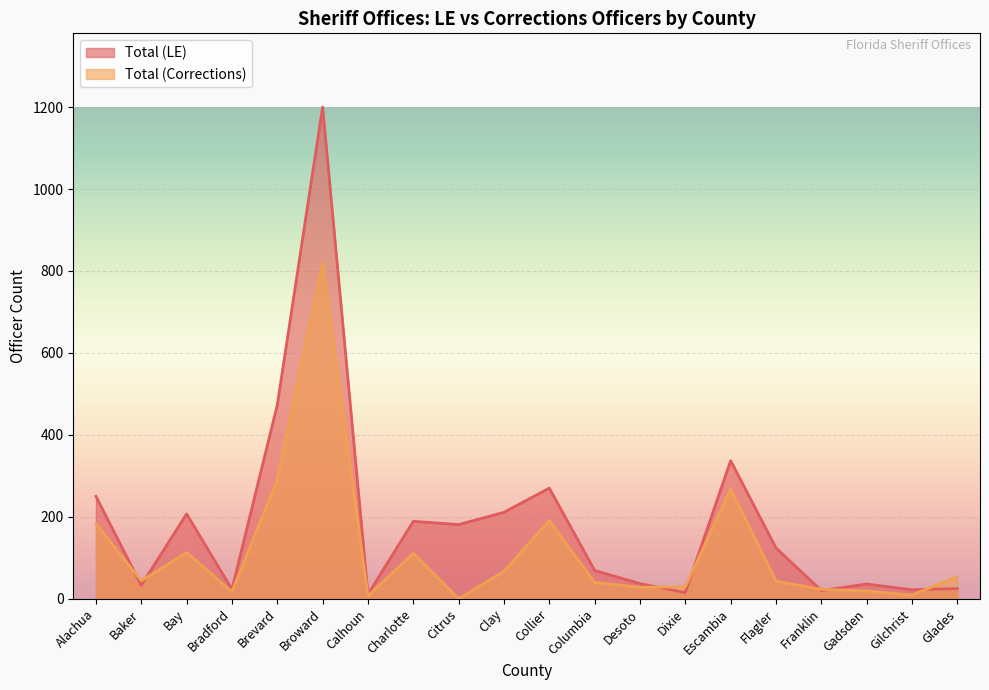

What is the difference between the second highest and minimum values in the Total (Corrections) series?

291